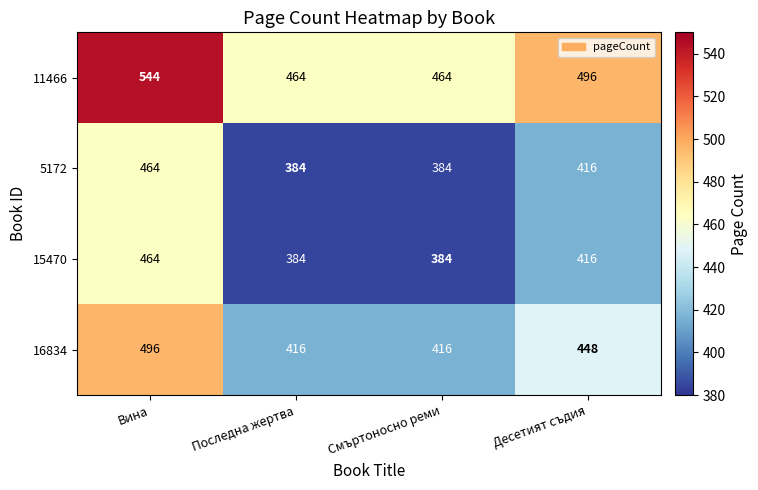

The 15470 series shows 573 at Последна жертва. True or false?

False